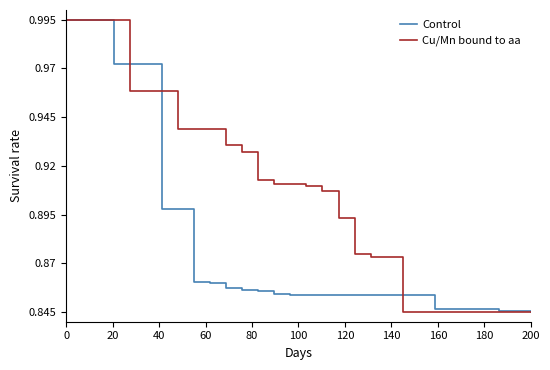

List the series in order of their overall mean, highest first.

Cu/Mn bound to aa, Control